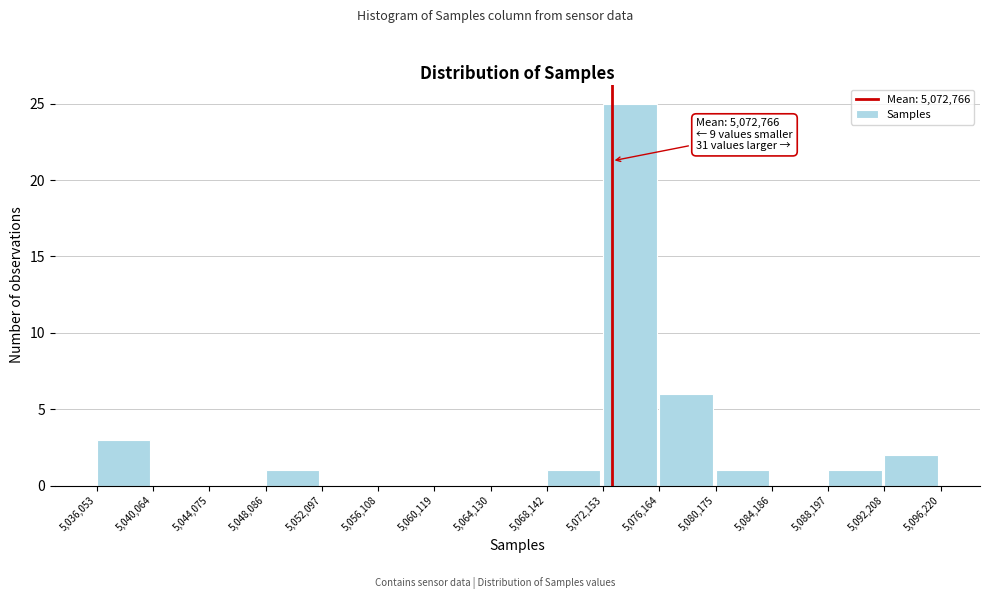

Over which range of the x-axis is the bar tallest?

5,072,153 to 5,076,164